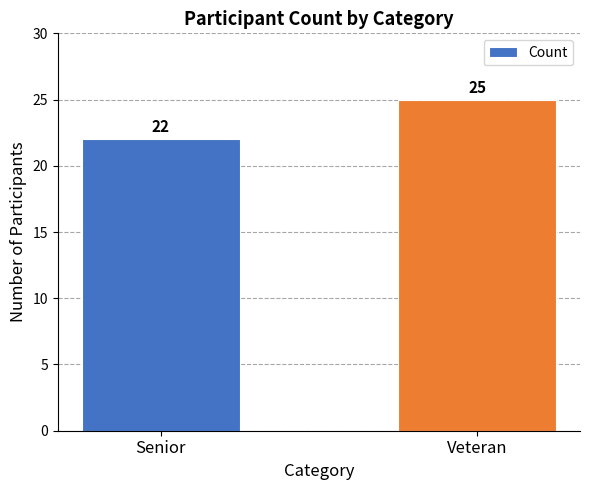

Rank the categories by value from highest to lowest.

Veteran, Senior